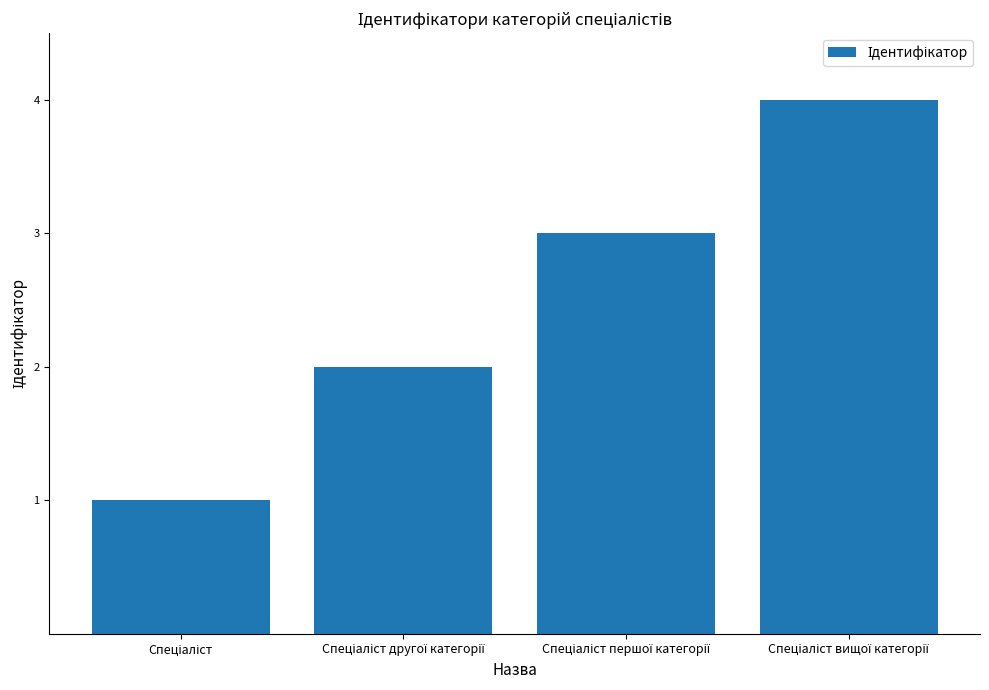

What is the sum of all values?

10